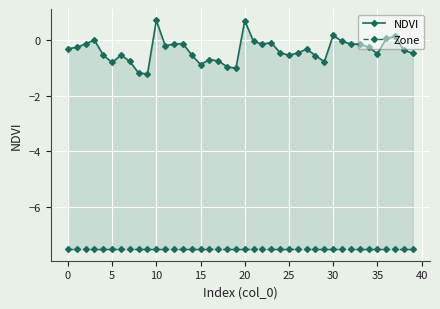

At which label is Zone closest to -7?

−5